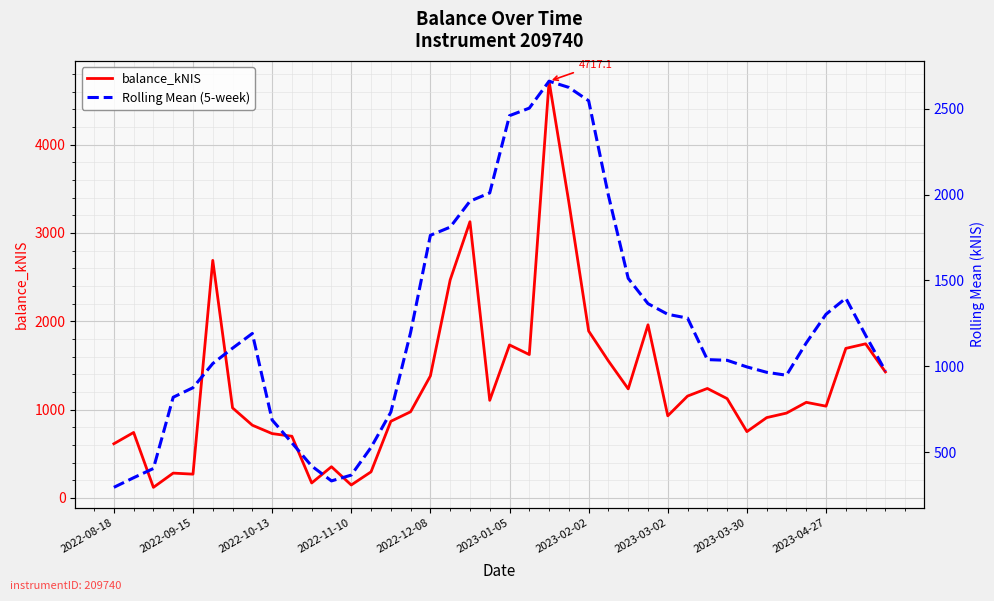

What is the maximum value for balance_kNIS?

4717.1